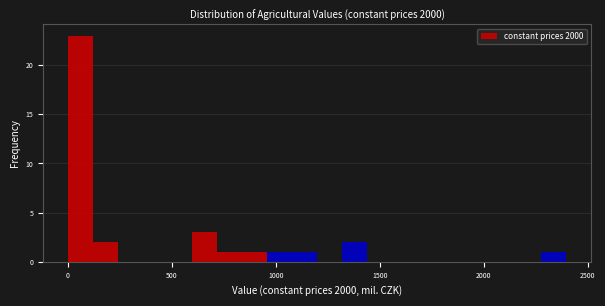

Read against the x-axis, roughly where is the centre of the tallest bar?

50